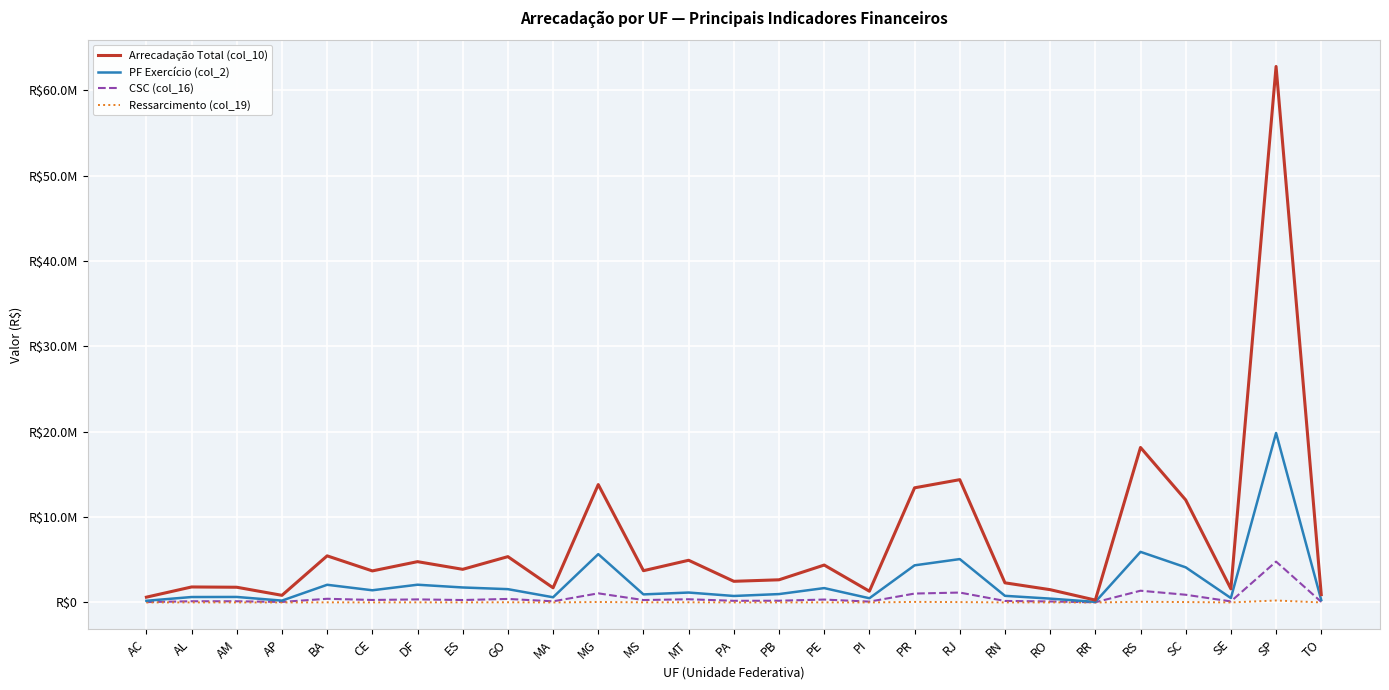

Is this an area chart (filled region under the line)?

No